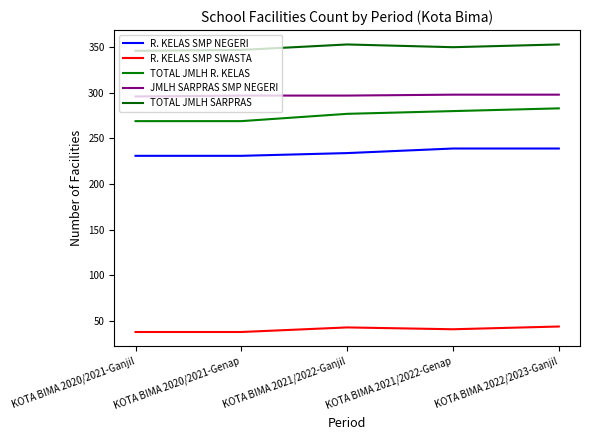

Reading left to right, extract all data points from this chart.

R. KELAS SMP NEGERI: KOTA BIMA 2020/2021-Ganjil=231	KOTA BIMA 2020/2021-Genap=231	KOTA BIMA 2021/2022-Ganjil=234	KOTA BIMA 2021/2022-Genap=239	KOTA BIMA 2022/2023-Ganjil=239
R. KELAS SMP SWASTA: KOTA BIMA 2020/2021-Ganjil=38	KOTA BIMA 2020/2021-Genap=38	KOTA BIMA 2021/2022-Ganjil=43	KOTA BIMA 2021/2022-Genap=41	KOTA BIMA 2022/2023-Ganjil=44
TOTAL JMLH R. KELAS: KOTA BIMA 2020/2021-Ganjil=269	KOTA BIMA 2020/2021-Genap=269	KOTA BIMA 2021/2022-Ganjil=277	KOTA BIMA 2021/2022-Genap=280	KOTA BIMA 2022/2023-Ganjil=283
JMLH SARPRAS SMP NEGERI: KOTA BIMA 2020/2021-Ganjil=296	KOTA BIMA 2020/2021-Genap=297	KOTA BIMA 2021/2022-Ganjil=297	KOTA BIMA 2021/2022-Genap=298	KOTA BIMA 2022/2023-Ganjil=298
TOTAL JMLH SARPRAS: KOTA BIMA 2020/2021-Ganjil=346	KOTA BIMA 2020/2021-Genap=347	KOTA BIMA 2021/2022-Ganjil=353	KOTA BIMA 2021/2022-Genap=350	KOTA BIMA 2022/2023-Ganjil=353